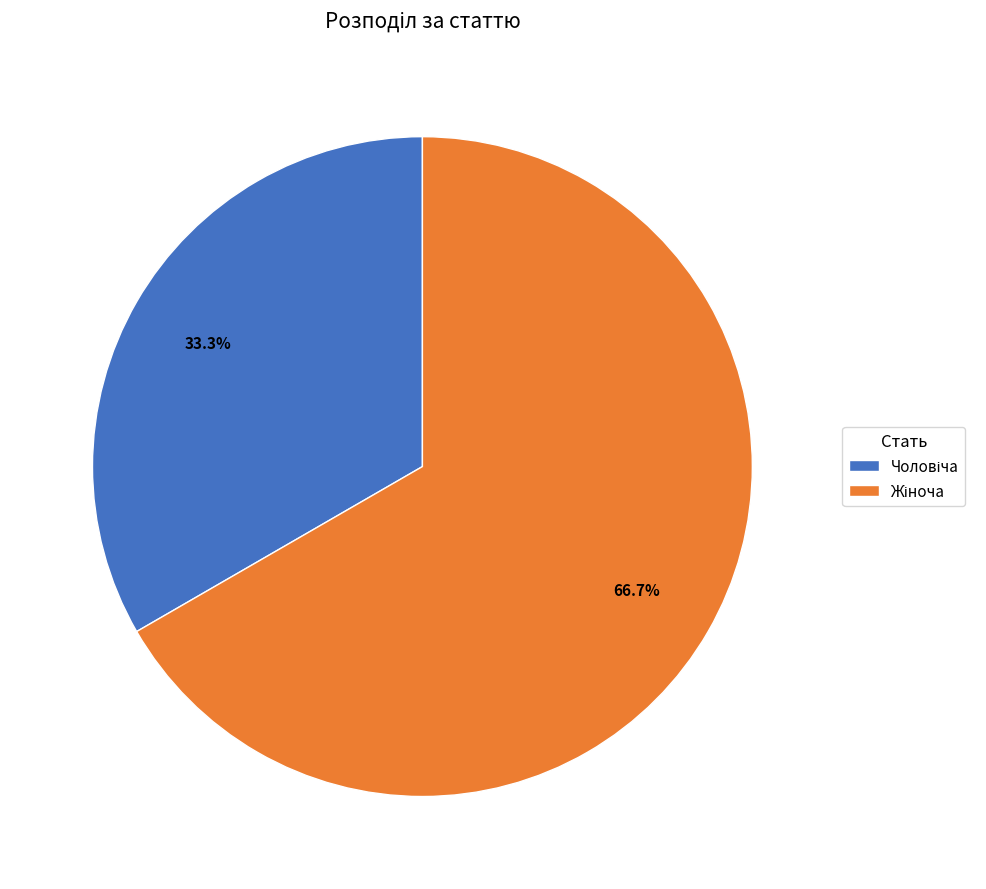

Is there any slice that represents more than half of the pie?

Yes